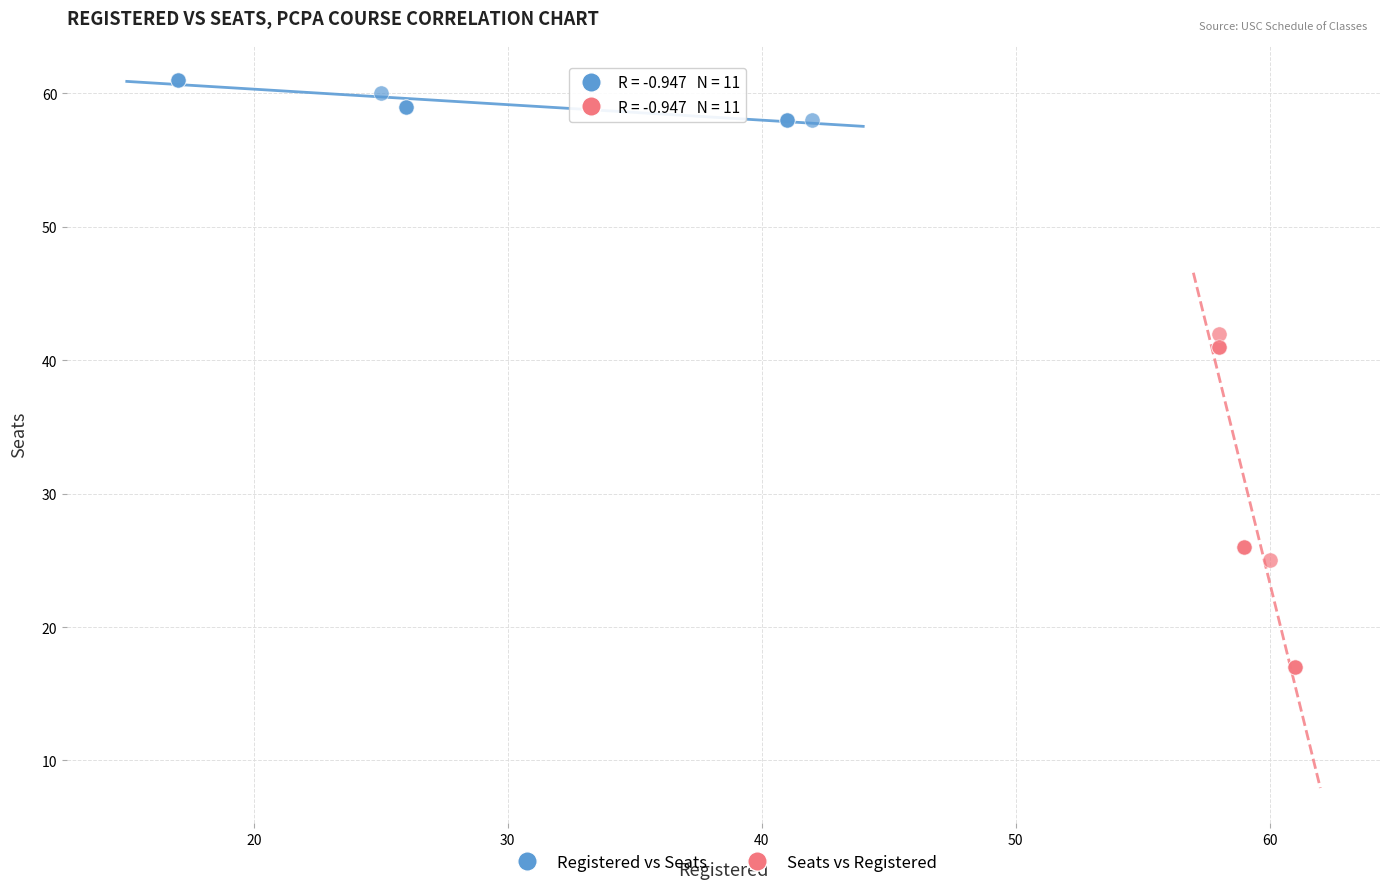

Which series reaches the maximum Y coordinate?

Registered vs Seats